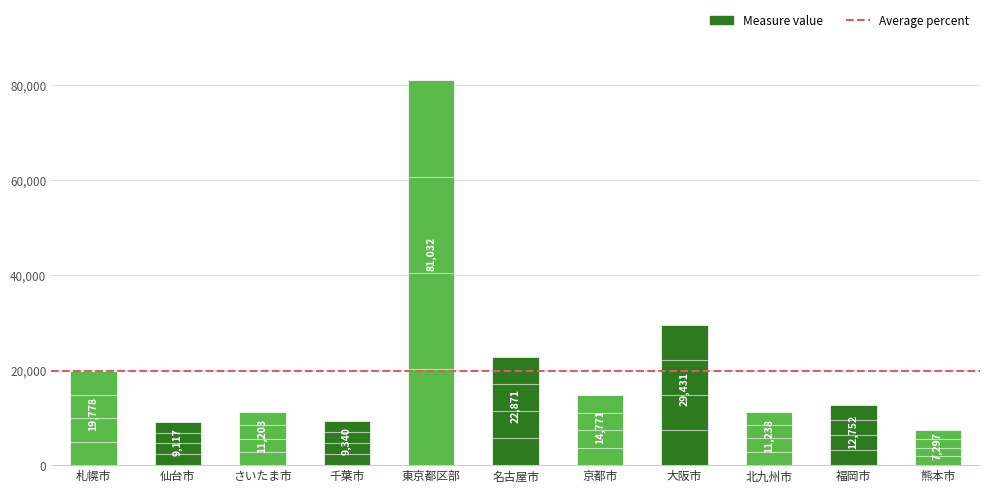

True or false: the data shows 22871 at 名古屋市.

True